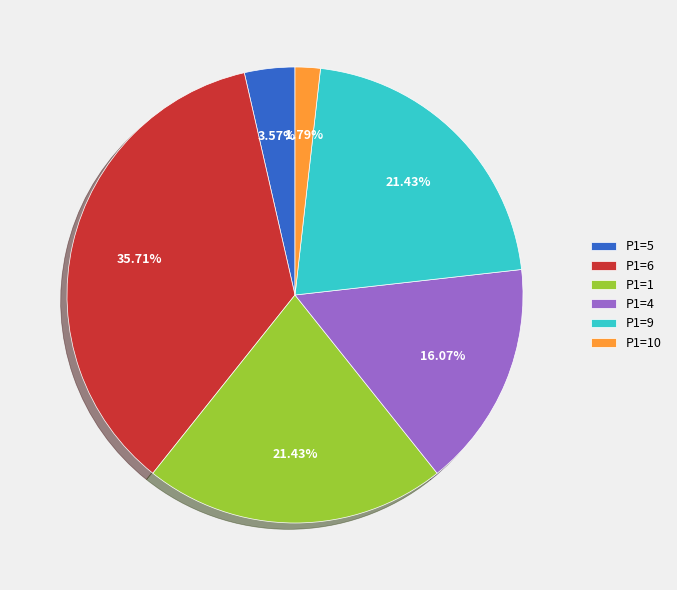

Combined, do P1=6 and P1=10 account for over 50%?

No